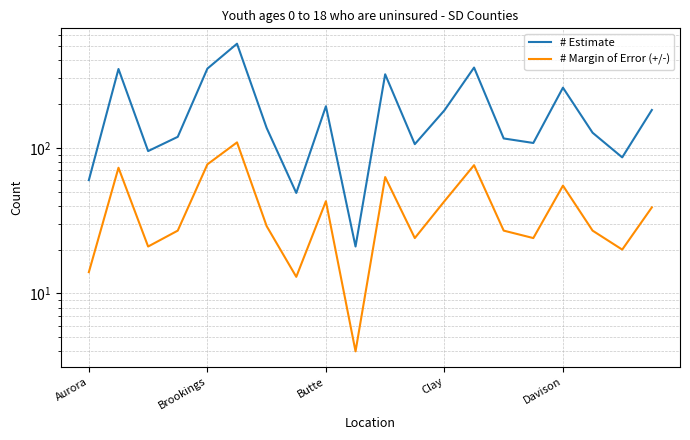

True or false: # Margin of Error (+/-) and # Estimate intersect in this chart.

False